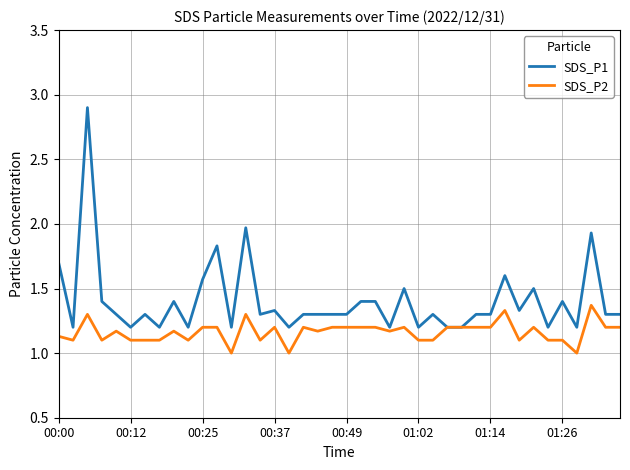

Which series has the widest spread of values?

SDS_P1